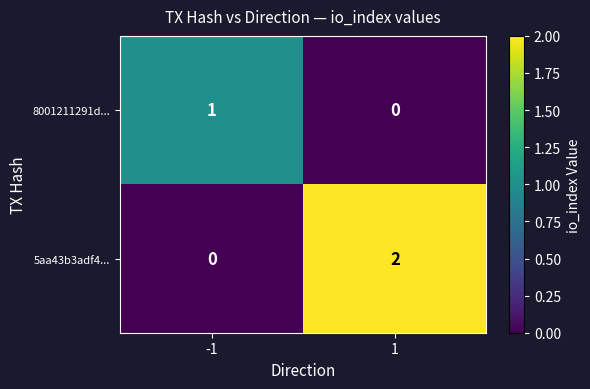

The 5aa43b3adf4... series shows -1 at -1. True or false?

False